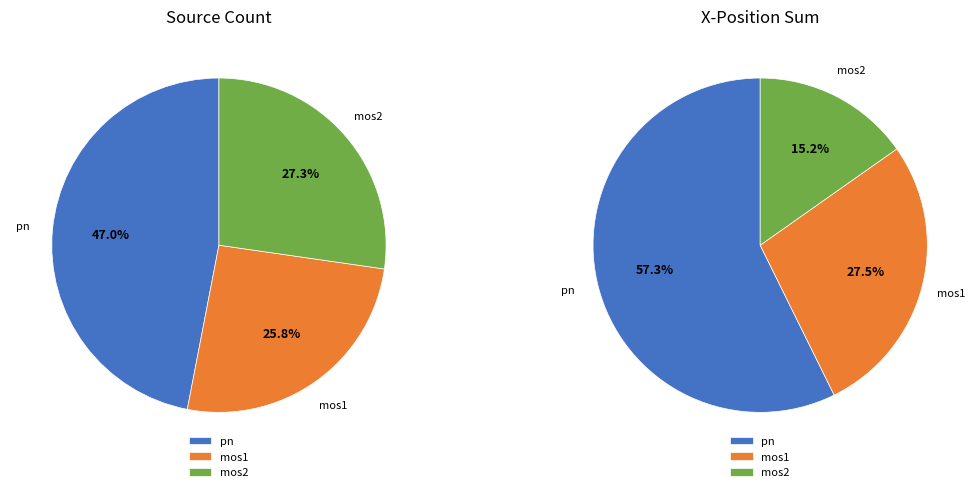

To the nearest percent, what is the difference between the largest and smallest slice percentages?

21%